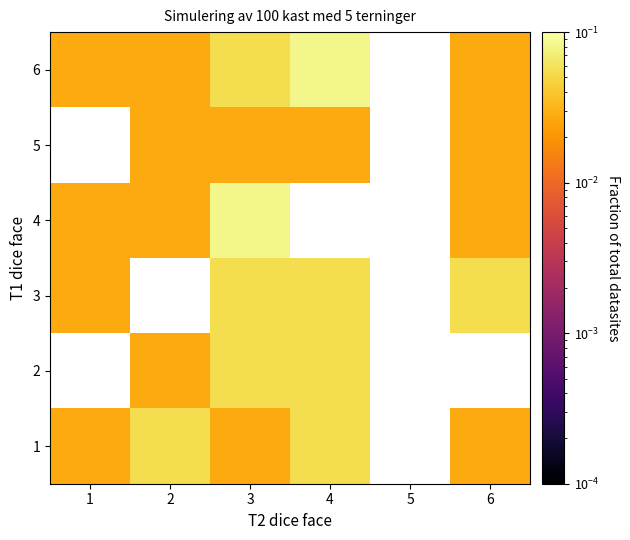

At which category does the chart reach its minimum across all series?

1